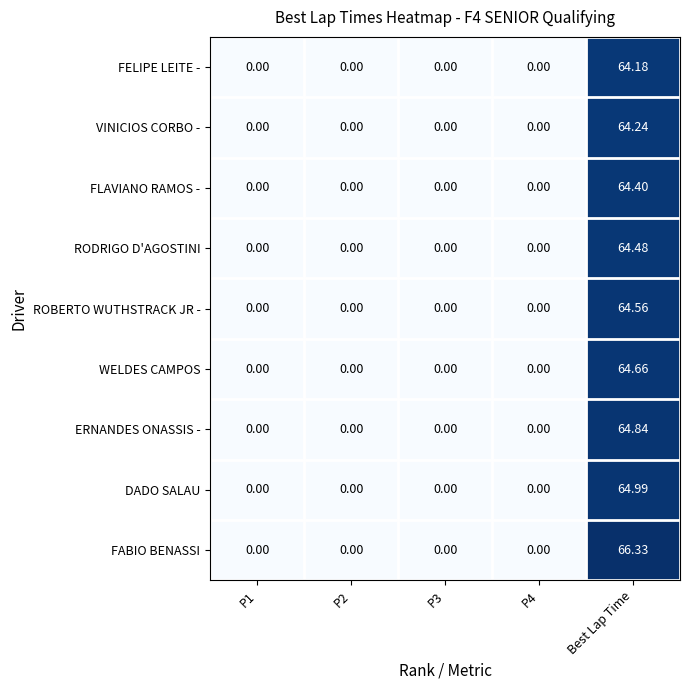

Rank the series by their maximum value, from lowest to highest.

FELIPE LEITE -, VINICIOS CORBO -, FLAVIANO RAMOS -, RODRIGO D'AGOSTINI, ROBERTO WUTHSTRACK JR -, WELDES CAMPOS, ERNANDES ONASSIS -, DADO SALAU, FABIO BENASSI